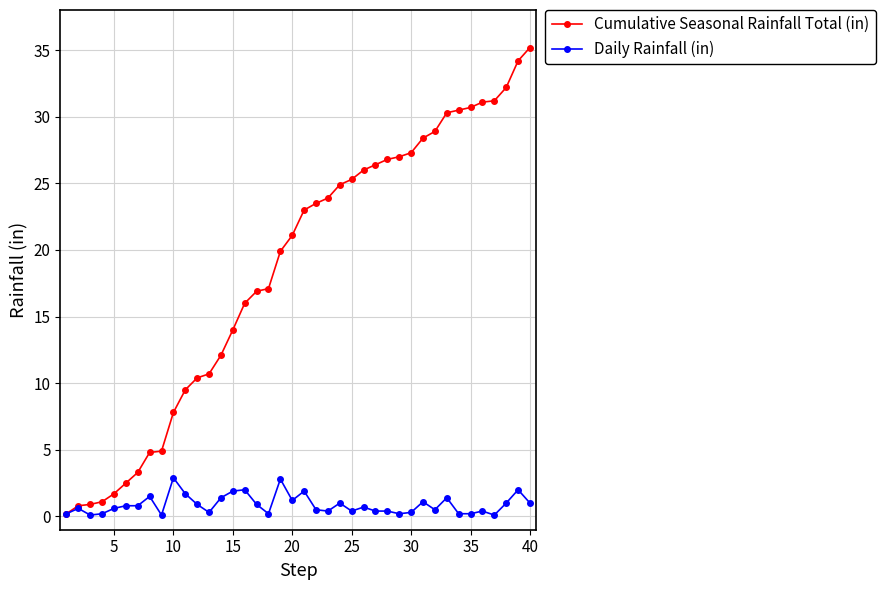

How many distinct data groups are displayed?

2